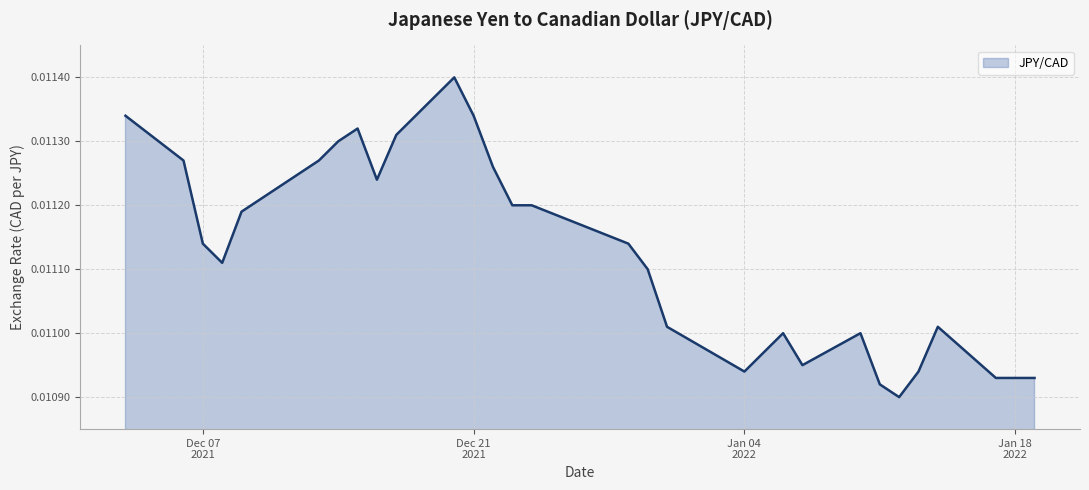

How many points are higher than both their immediate neighbors (excluding endpoints)?

5